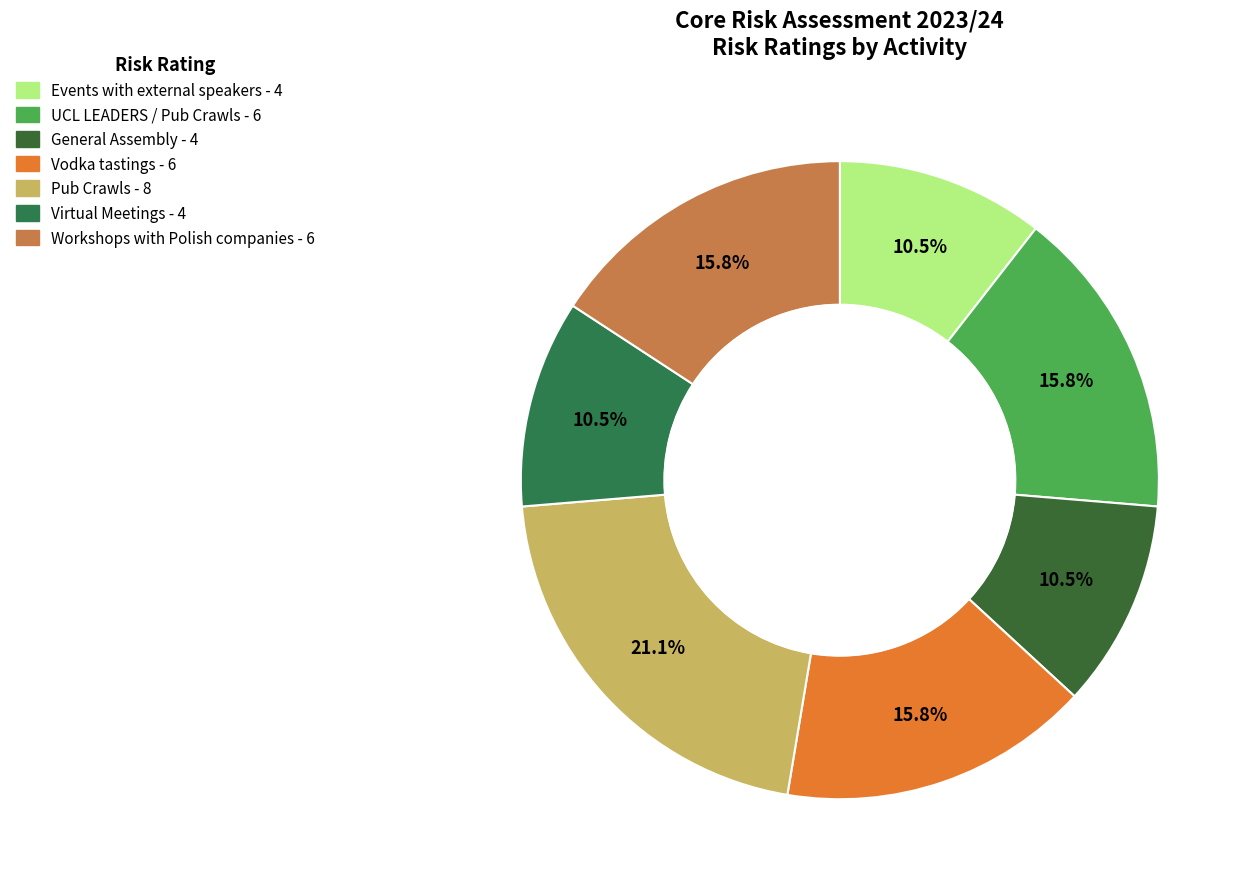

To the nearest percent, what is the difference between the largest and smallest slice percentages?

11%